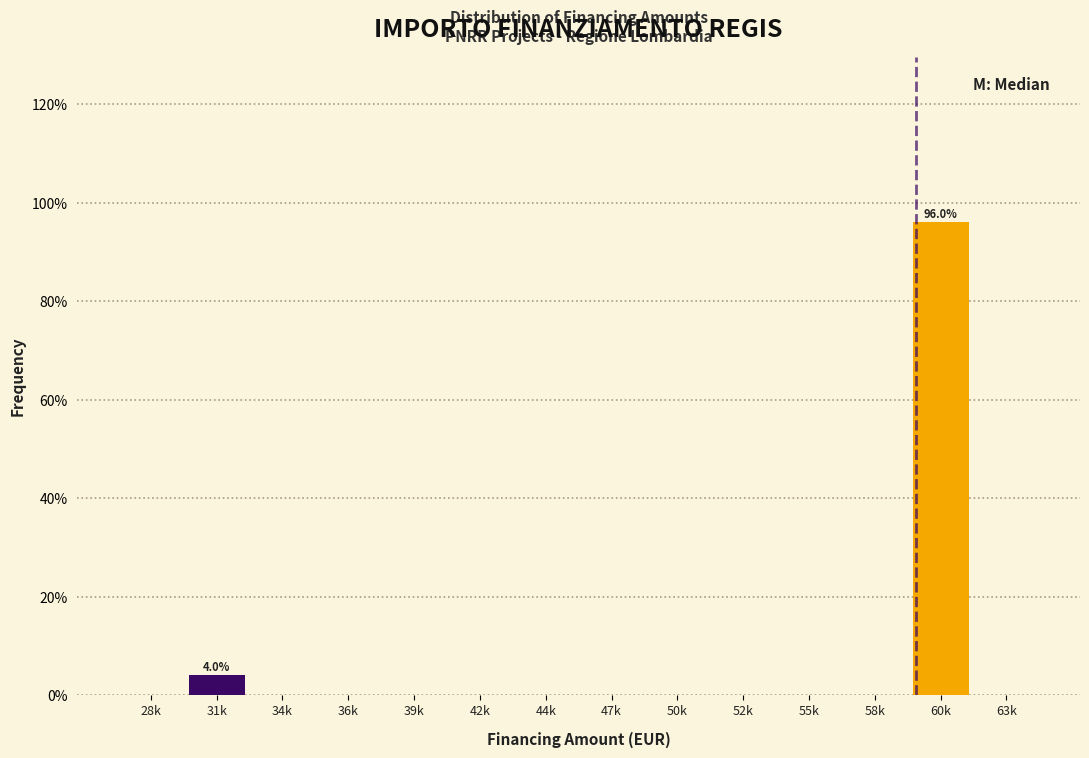

Reading right to left, list all the values displayed in this chart.

63k=0	60k=96	58k=0	55k=0	52k=0	50k=0	47k=0	44k=0	42k=0	39k=0	36k=0	34k=0	31k=4	28k=0